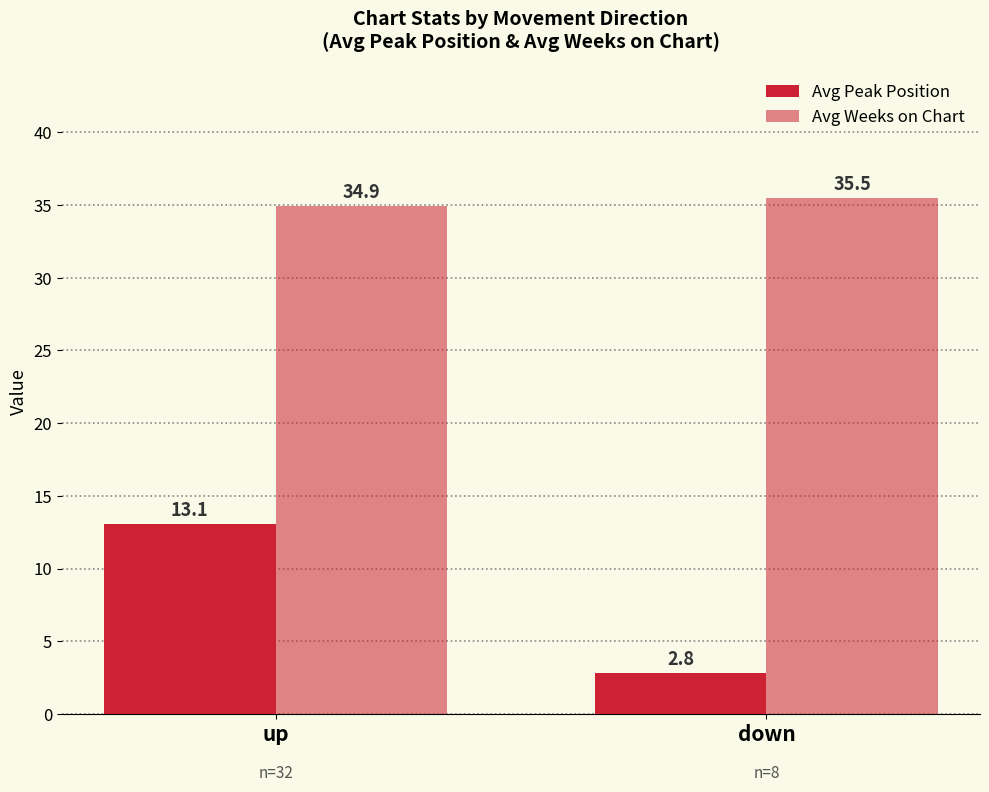

How many groups of bars are there?

2